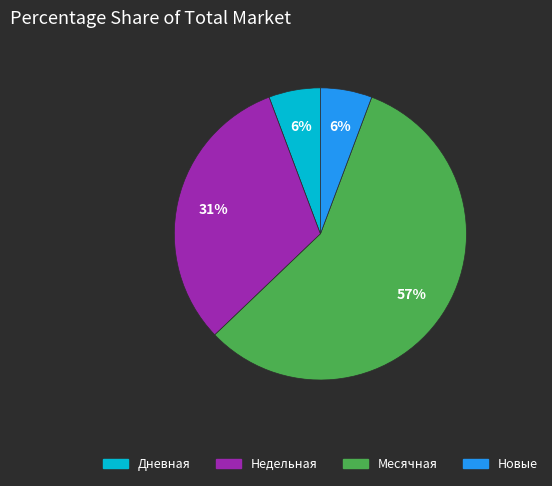

To the nearest percent, what is the average slice percentage?

25%